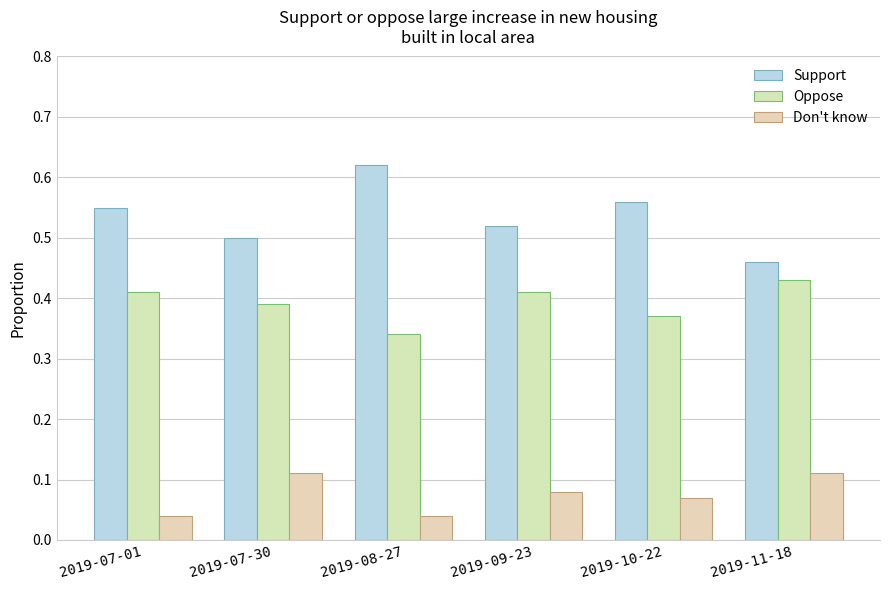

At how many categories does at least one series exceed 0?

6